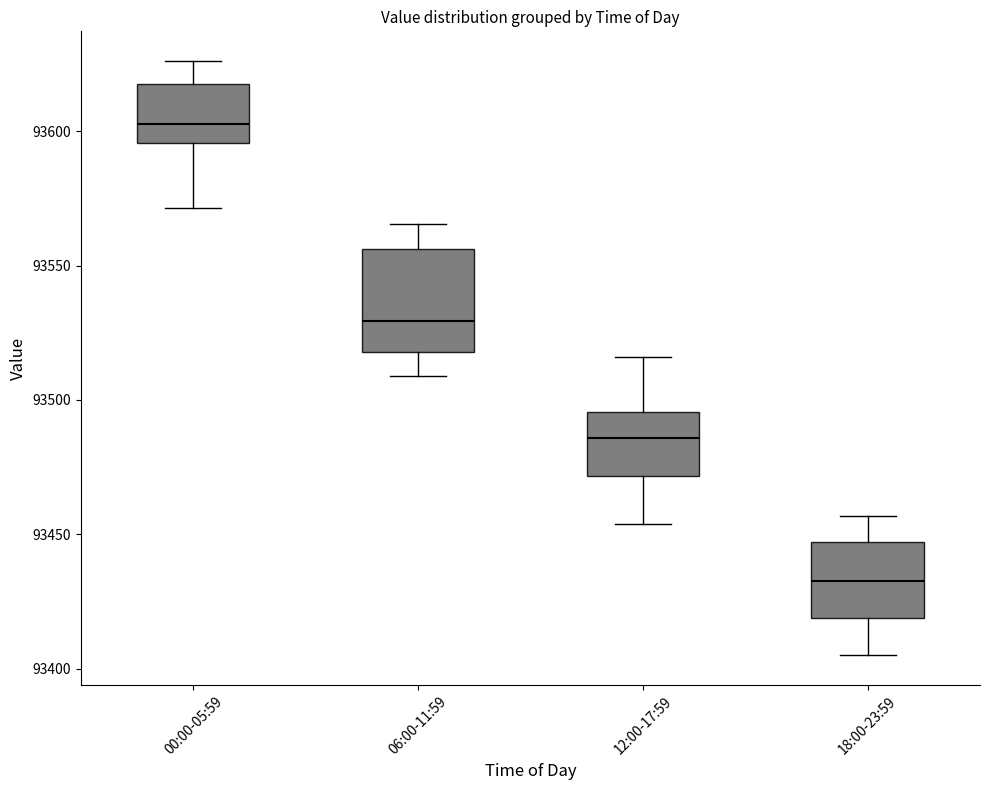

Where is the upper edge of the box for 18:00-23:59 on the y-axis? The values are not printed on the chart, so give them approximately, as read against the axis.

93445